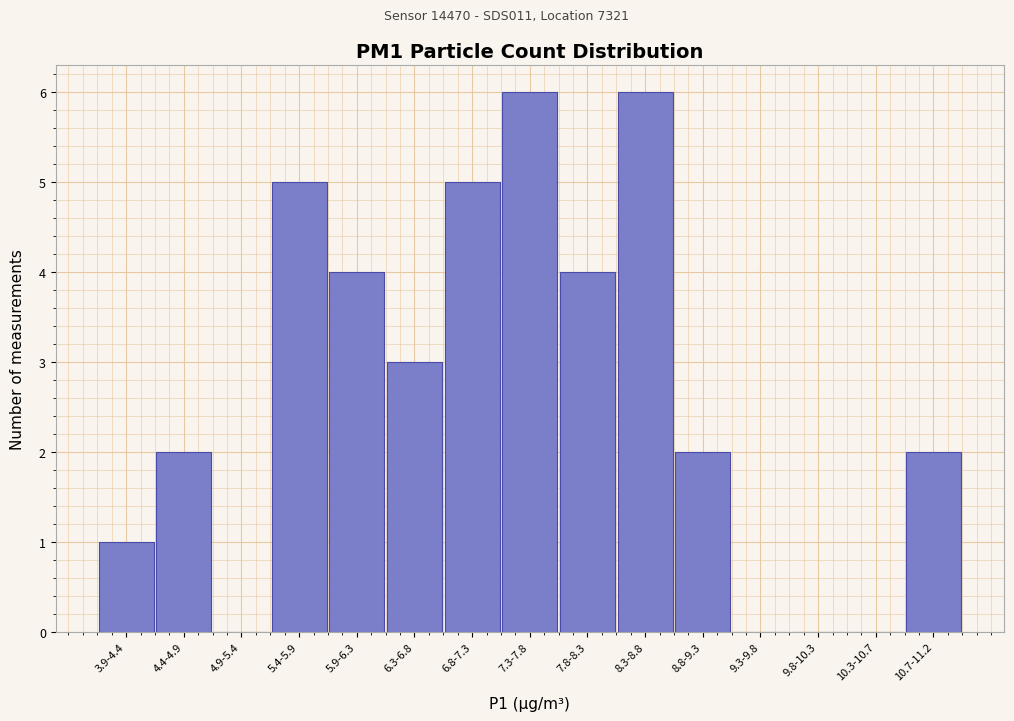

Reading left to right, transcribe all the data shown in this chart.

3.9-4.4=1	4.4-4.9=2	4.9-5.4=0	5.4-5.9=5	5.9-6.3=4	6.3-6.8=3	6.8-7.3=5	7.3-7.8=6	7.8-8.3=4	8.3-8.8=6	8.8-9.3=2	9.3-9.8=0	9.8-10.3=0	10.3-10.7=0	10.7-11.2=2